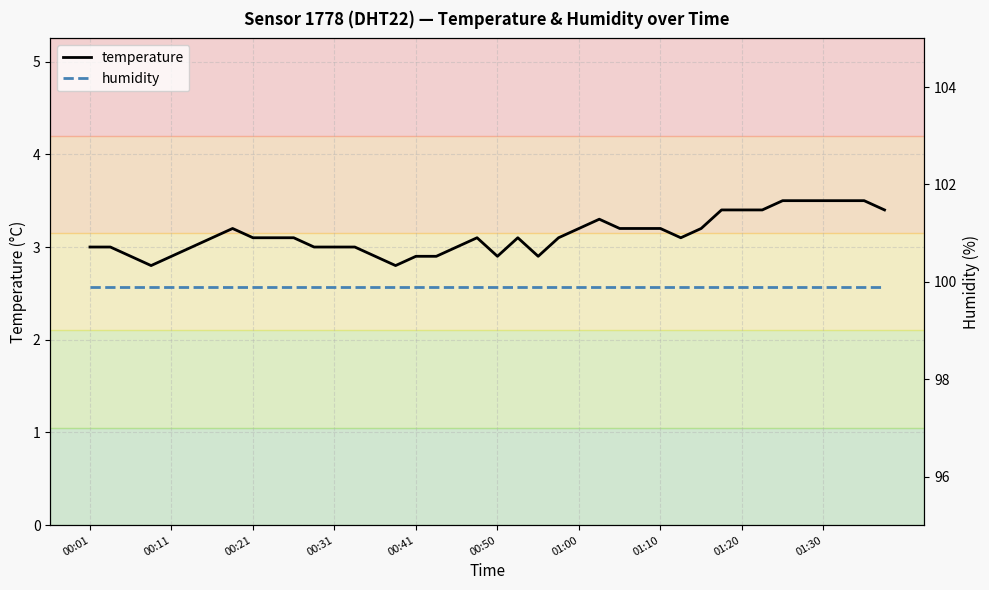

Which series has the widest spread of values?

temperature